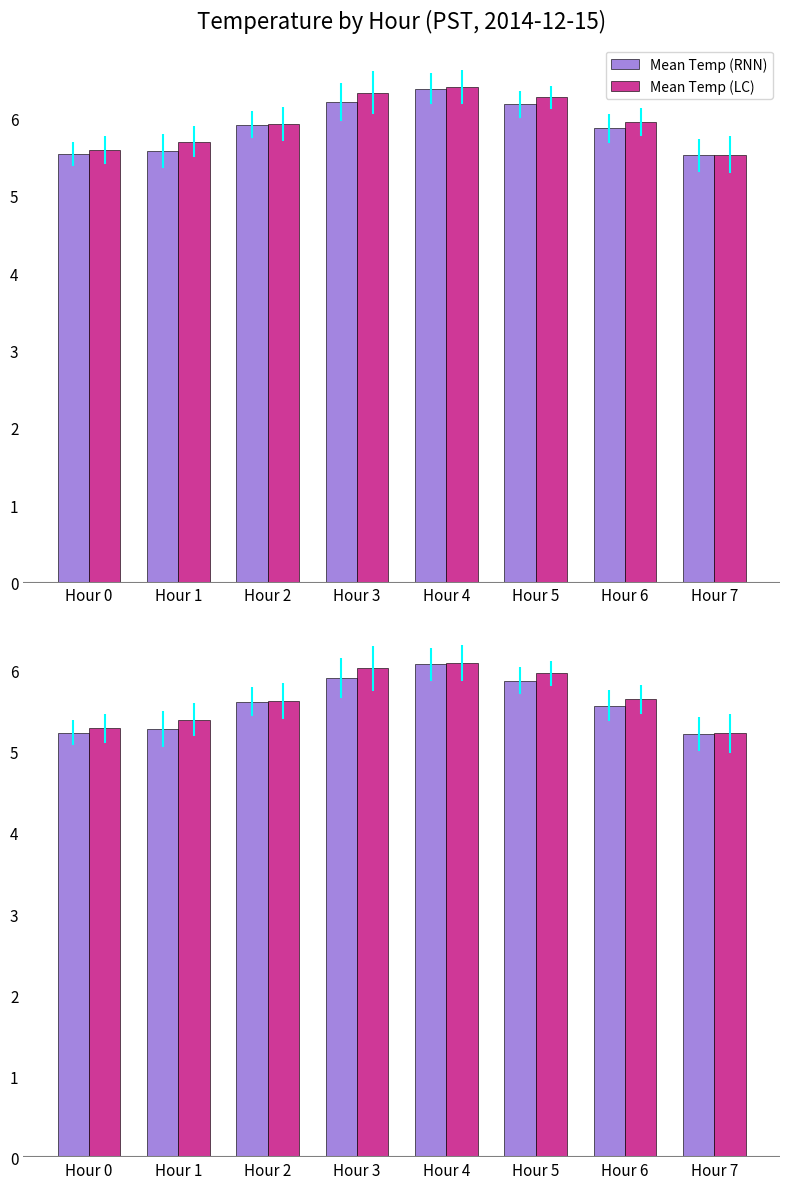

What is the total value across all series at Hour 1?

10.7